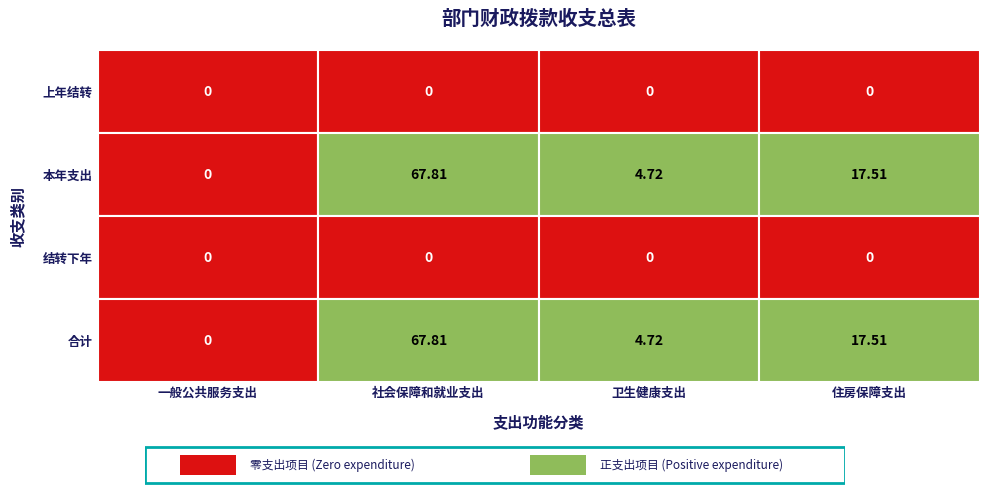

What is the maximum value shown in the chart?

67.8